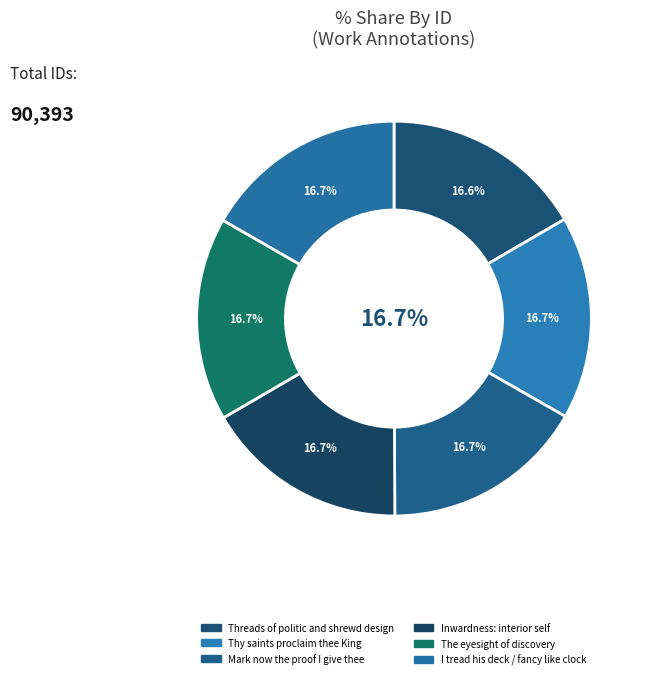

How many segments does this pie chart have?

6